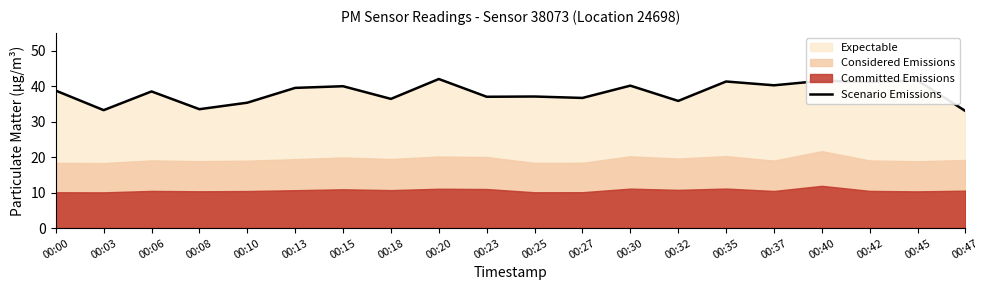

Rank the categories by value from lowest to highest.

00:47, 00:03, 00:08, 00:10, 00:32, 00:18, 00:27, 00:23, 00:25, 00:06, 00:00, 00:13, 00:15, 00:30, 00:37, 00:42, 00:35, 00:40, 00:45, 00:20